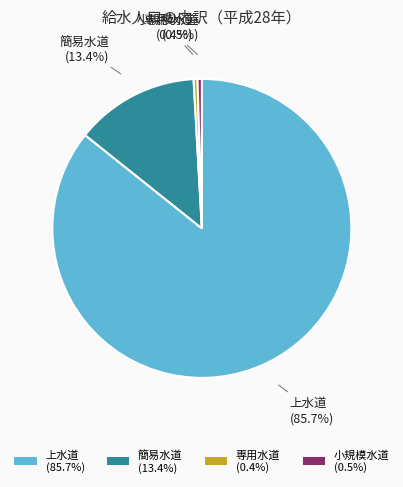

Between 簡易水道 (13.4%) and 専用水道 (0.4%), which is larger?

簡易水道 (13.4%)